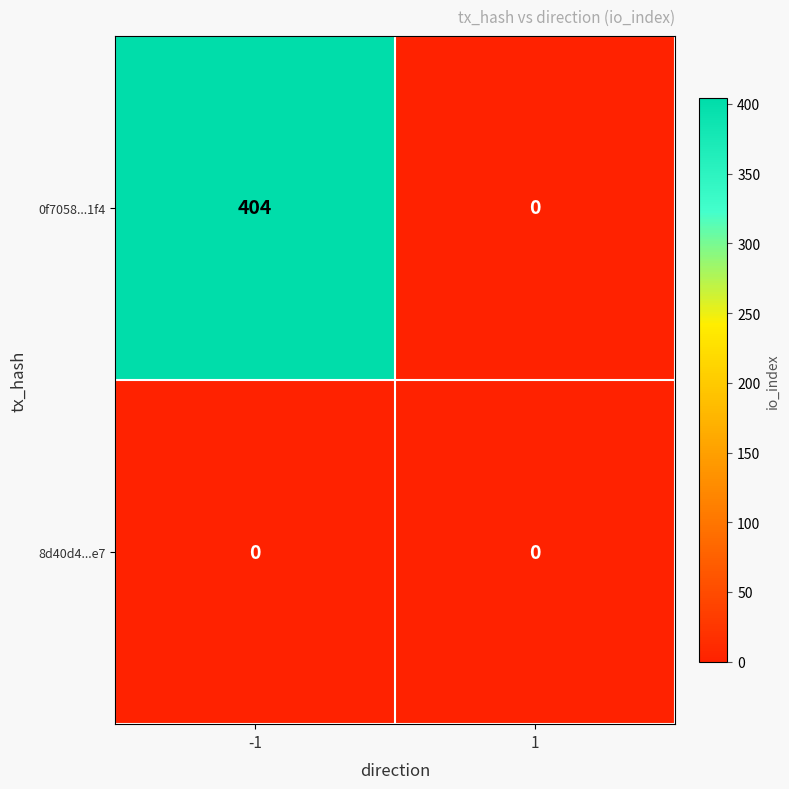

What is the difference between the highest and lowest values at -1?

404